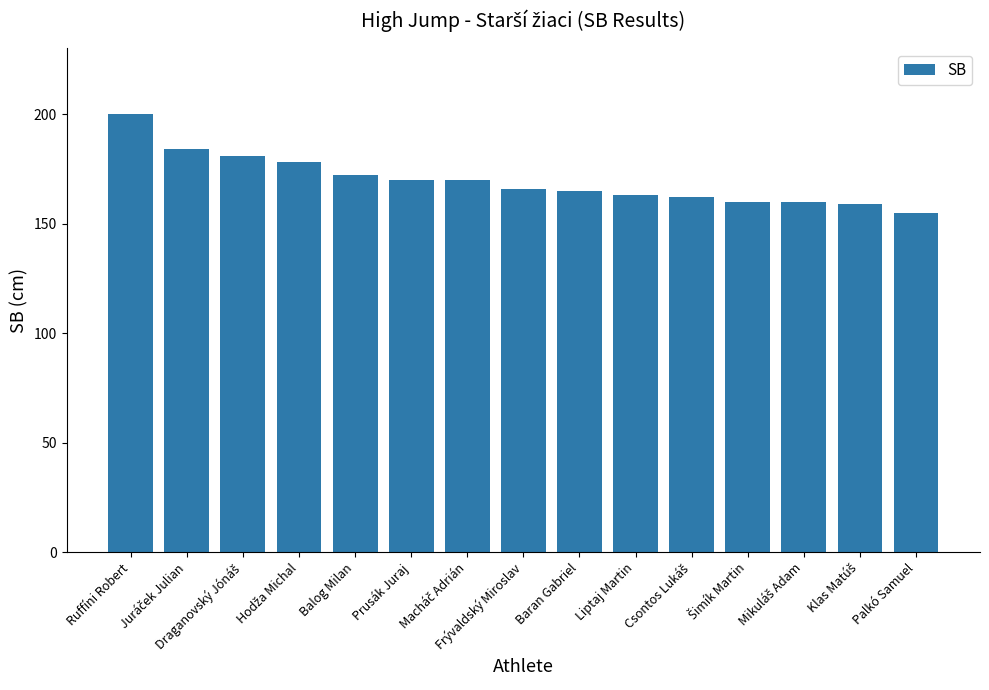

What is the label of the 15th bar from the left?

Palkó Samuel